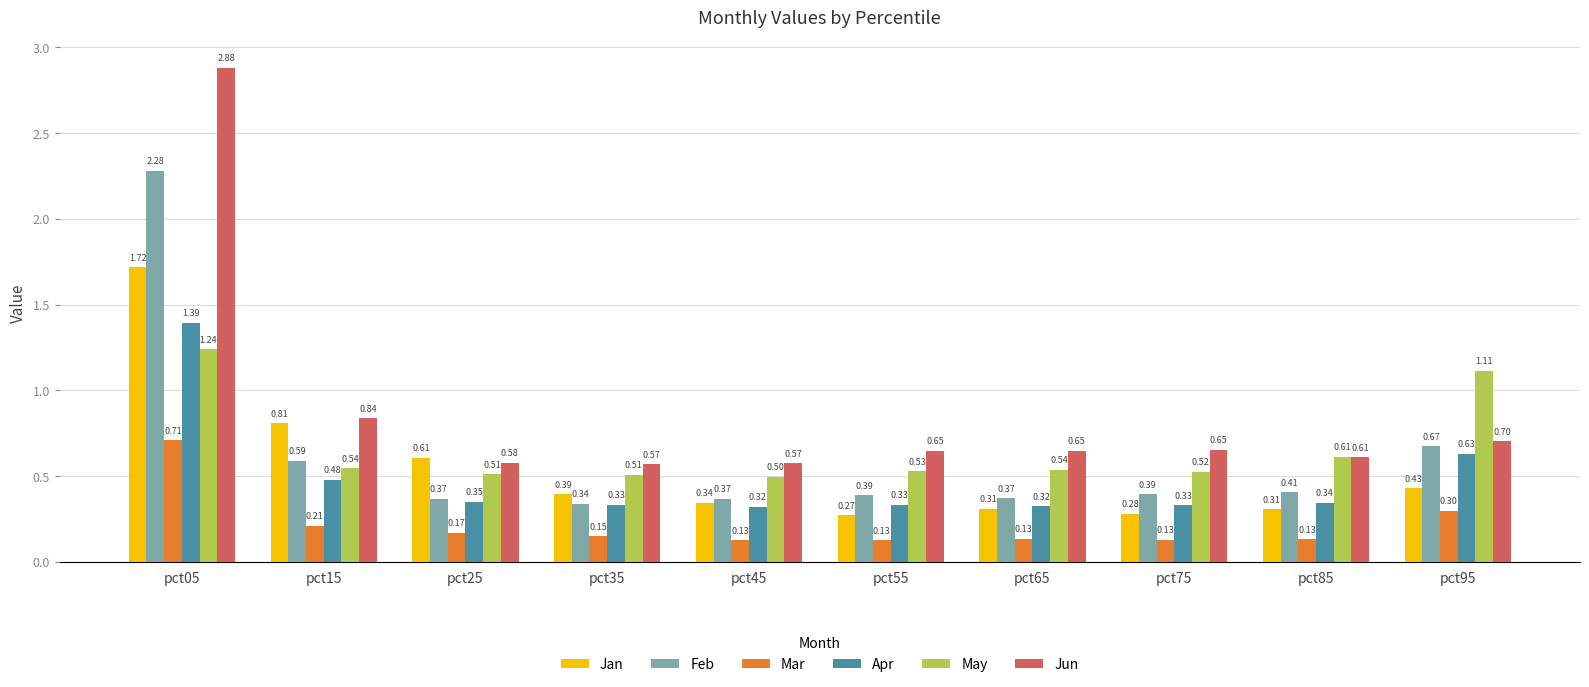

What is the total value across all series at pct25?

2.6